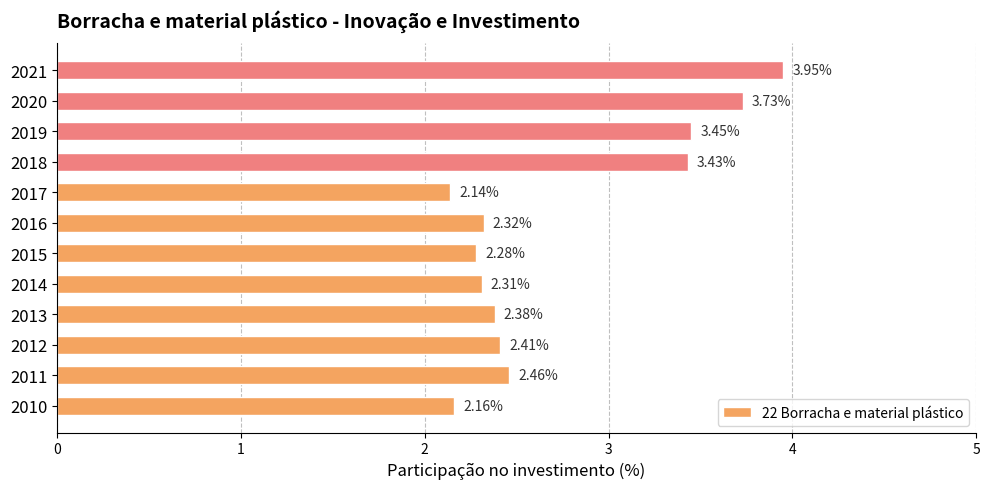

What is the average value?

2.8